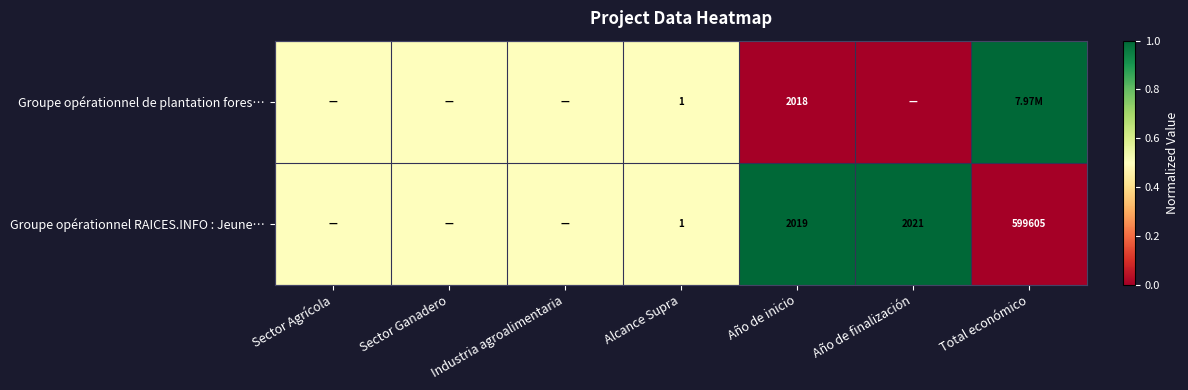

Count the number of categories in the chart.

7